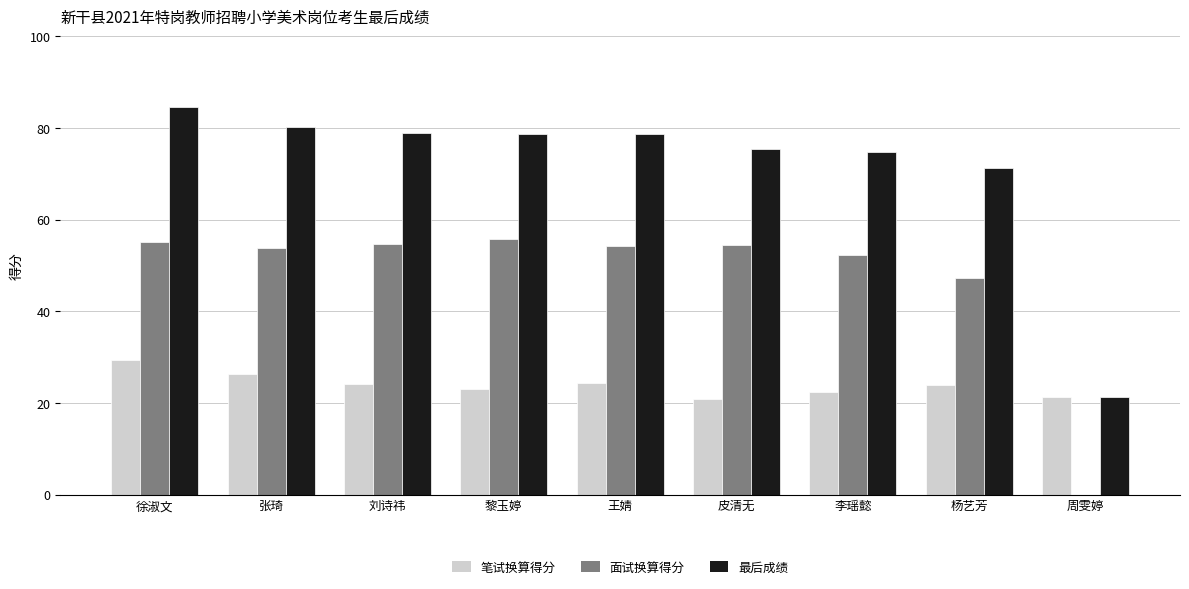

At which label is 最后成绩 closest to 52?

杨艺芳